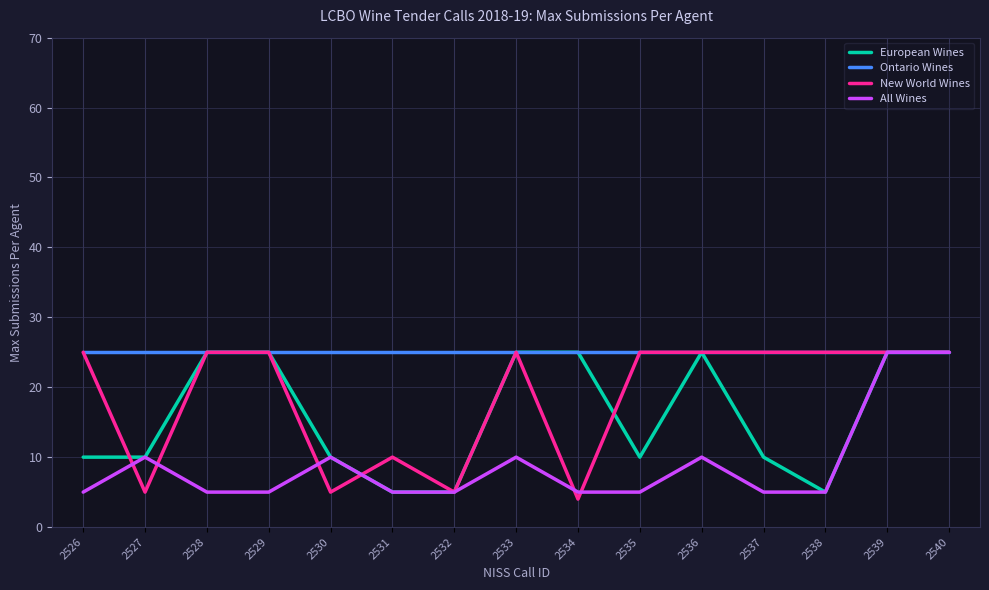

Rank the series by their average value, from lowest to highest.

All Wines, European Wines, New World Wines, Ontario Wines